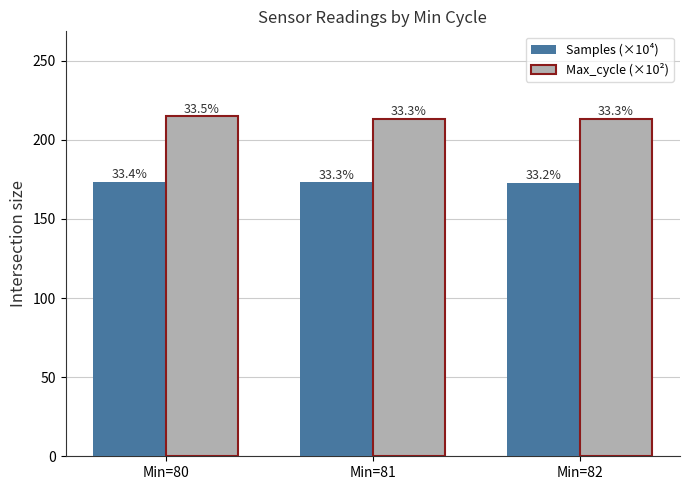

Between Min=81 and Min=82, which is larger?

Min=81